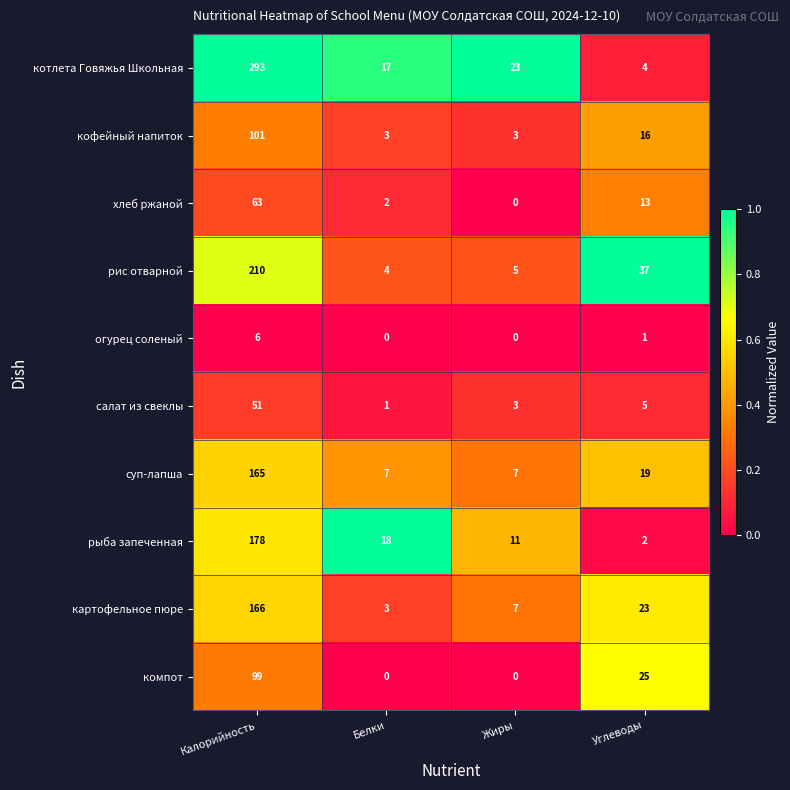

What is the sum of all рис отварной values?

256